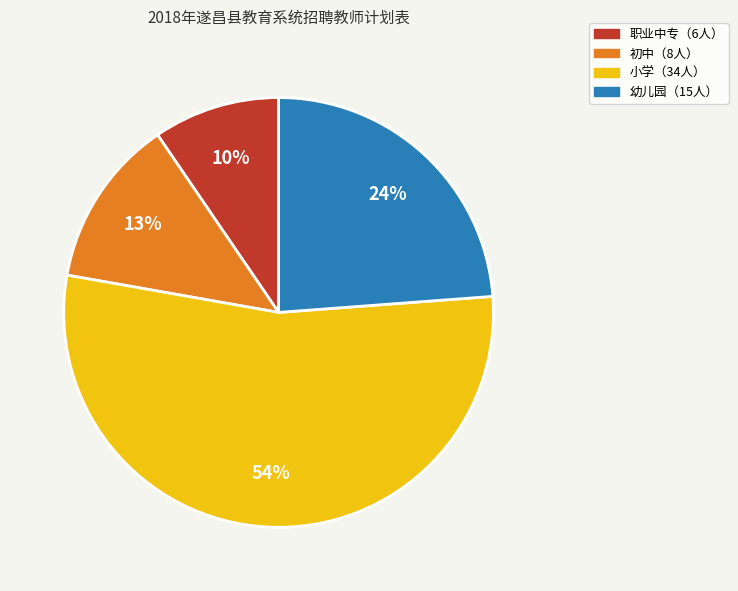

What is the majority slice?

小学（34人）